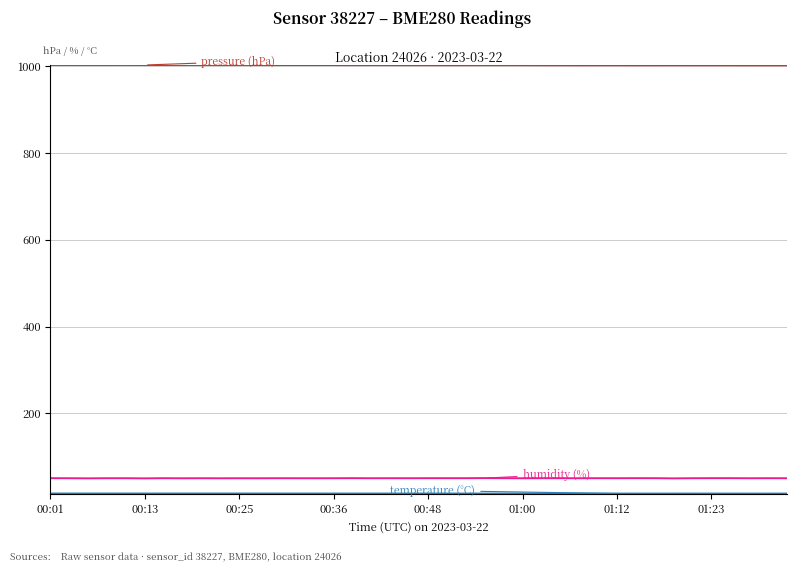

What is the maximum value shown in the chart?

1003.3